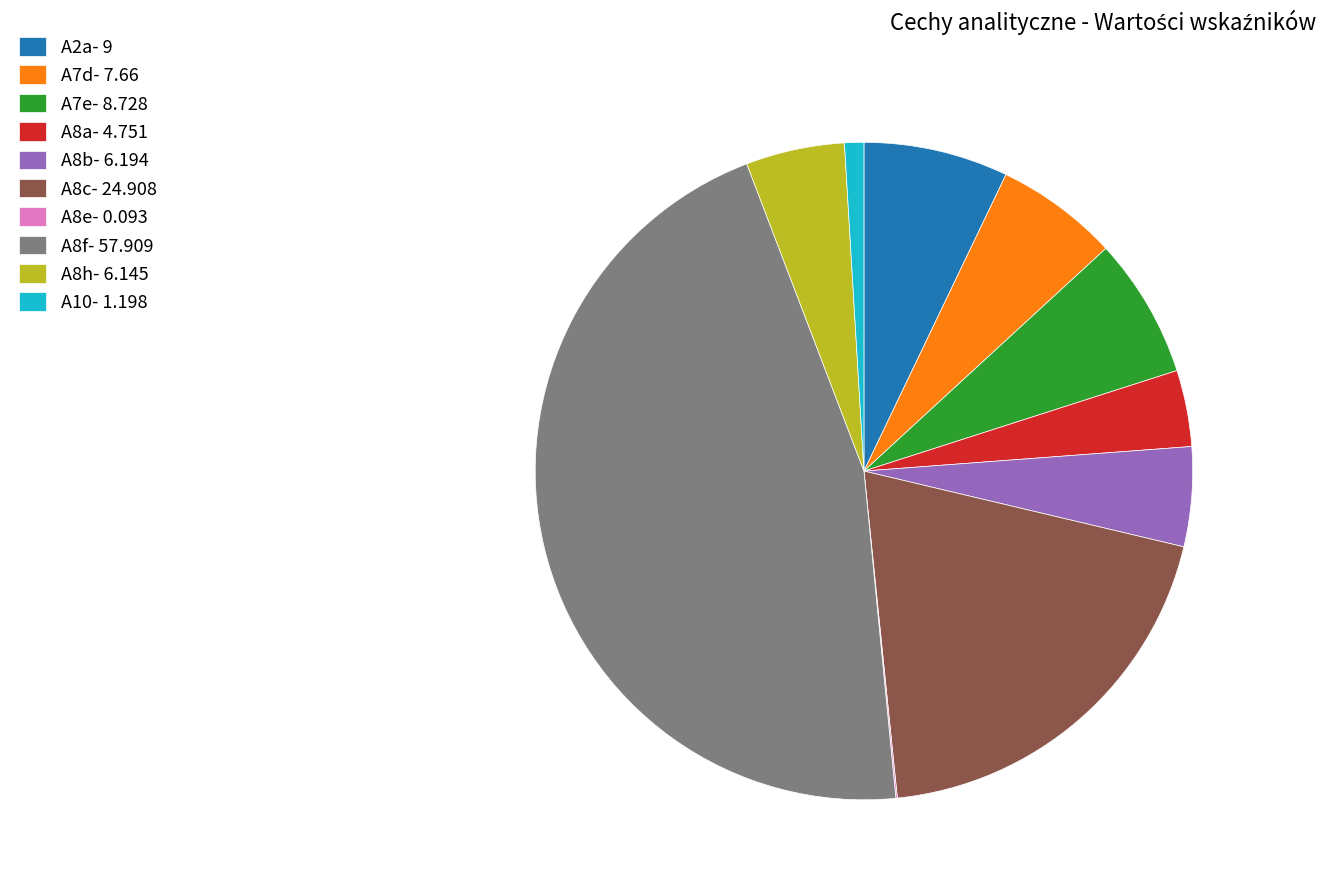

Between A8c and A10, which is larger?

A8c